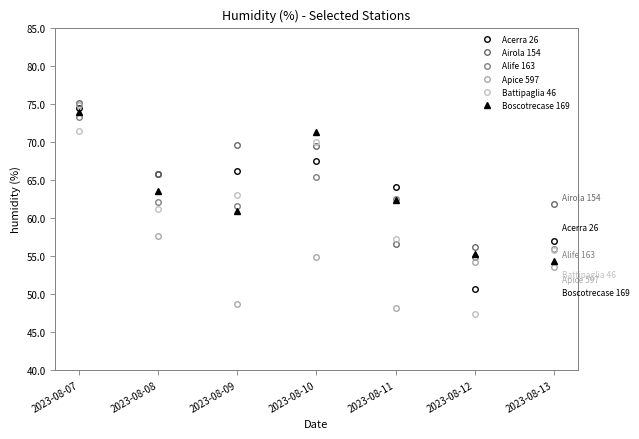

What is the sum of all Airola 154 values?

454.3